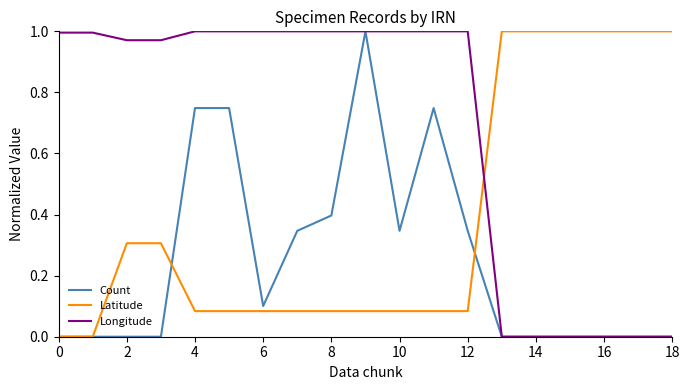

Which series has the largest total across all categories?

Longitude